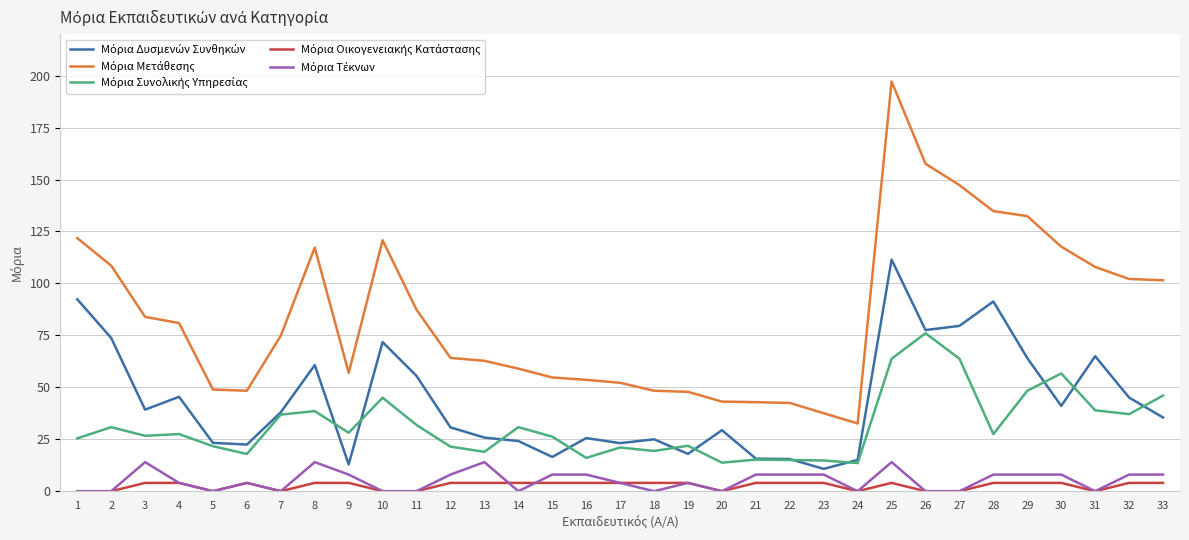

At which category is the sum across all series the highest?

25